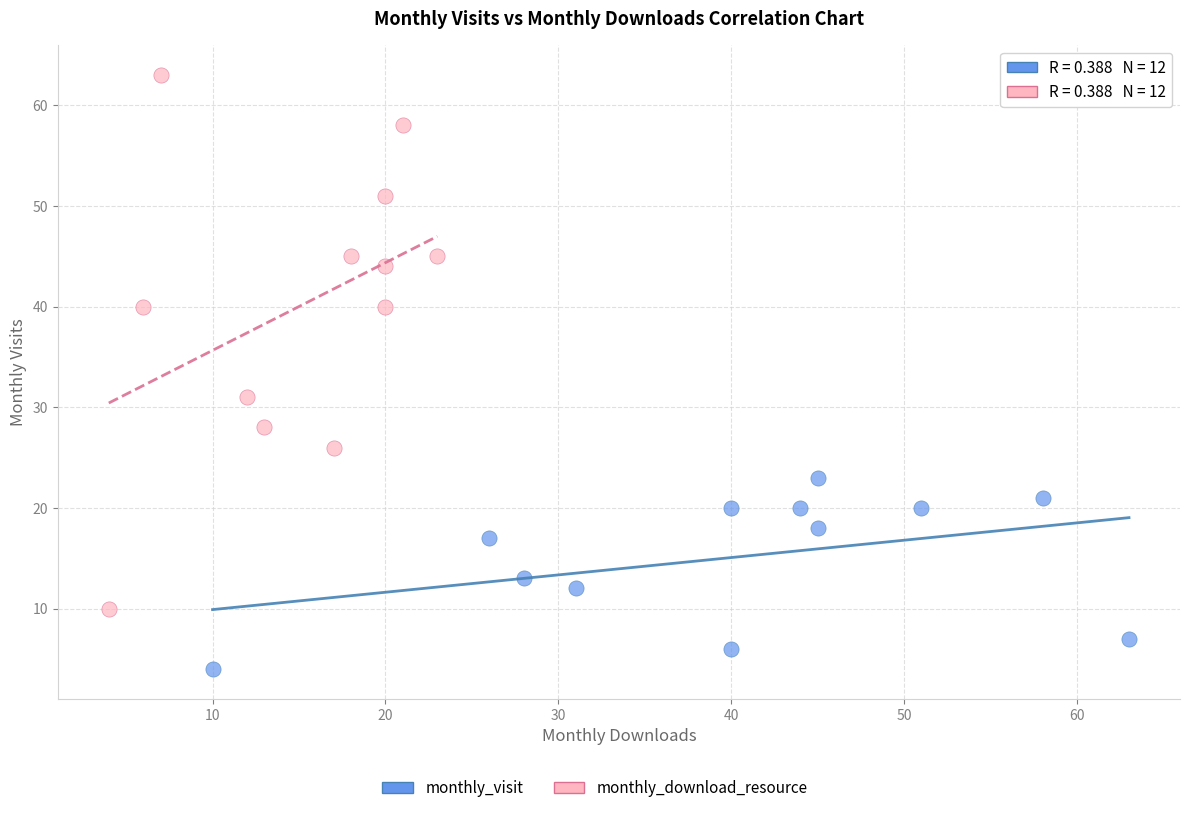

Which series contains the lowest Y value?

monthly_visit